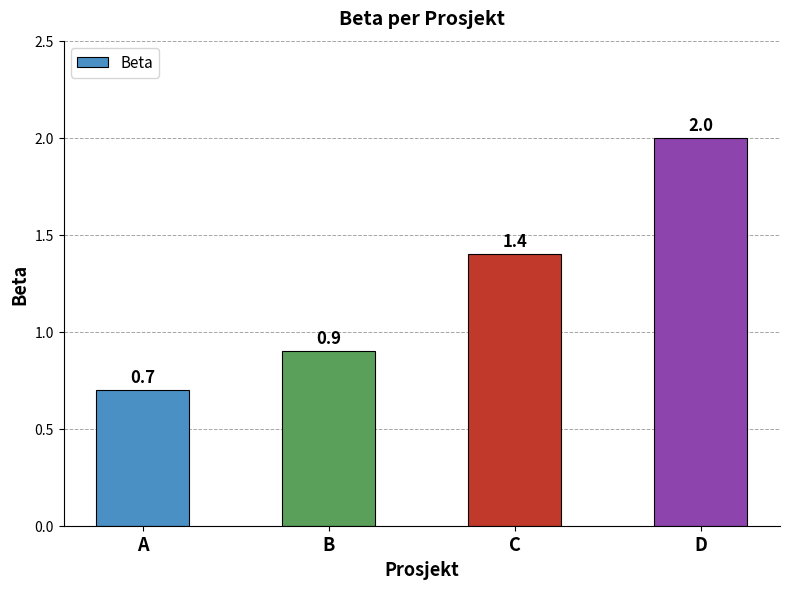

Reading left to right, what are all the values shown in this chart?

A=0.7	B=0.9	C=1.4	D=2.0